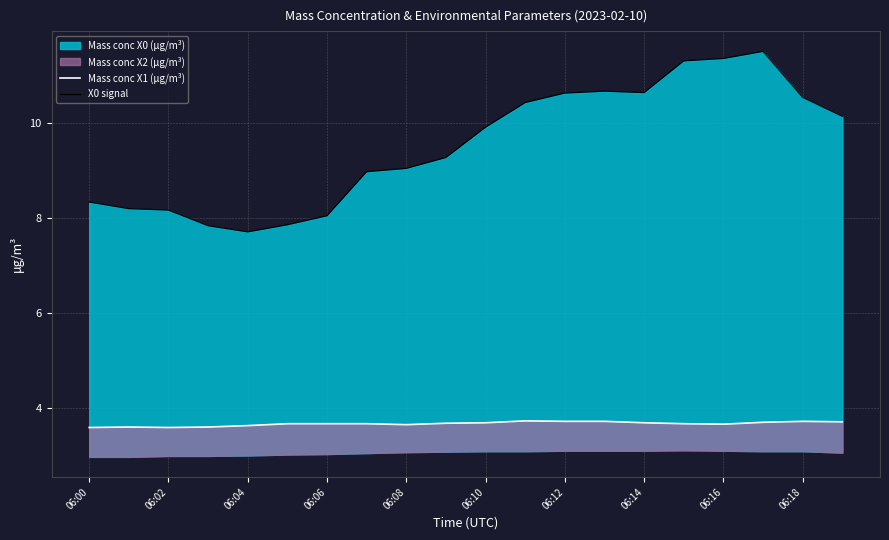

What position from the left is 06:06?

4